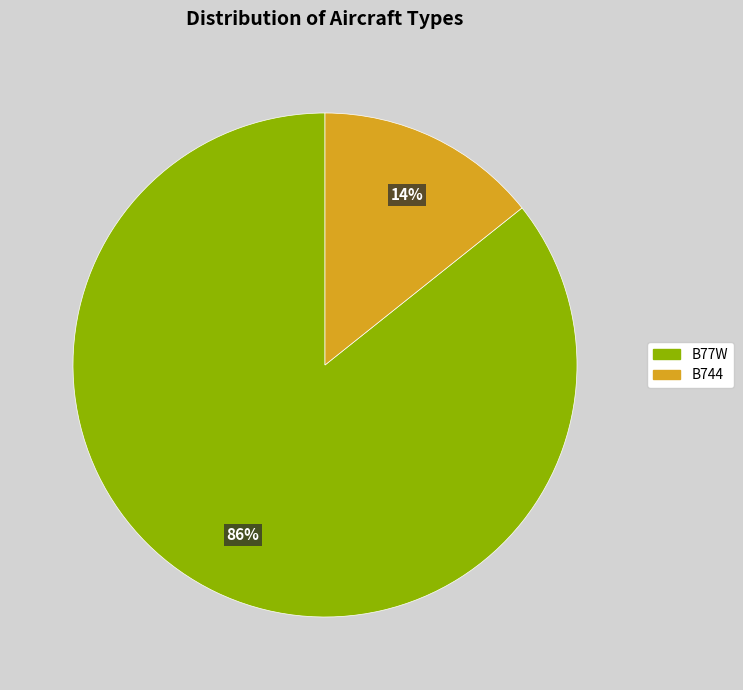

To the nearest percent, what is the average slice percentage?

50%